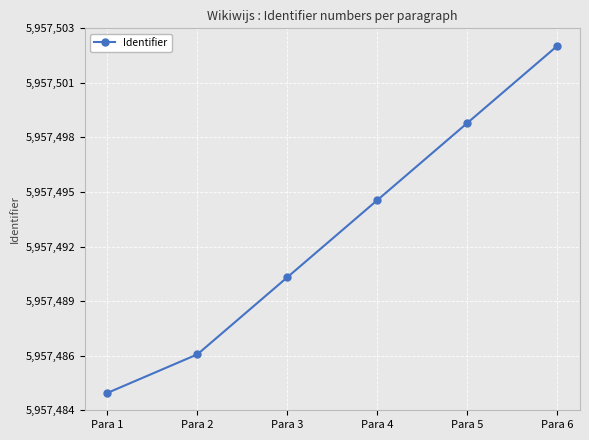

At which label does the data first exceed 5957495?

Para 5